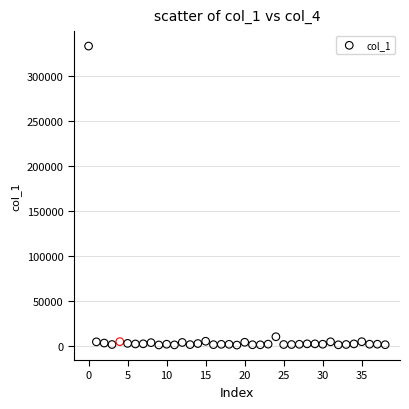

What is the range of Y values (max minus min)?

332049